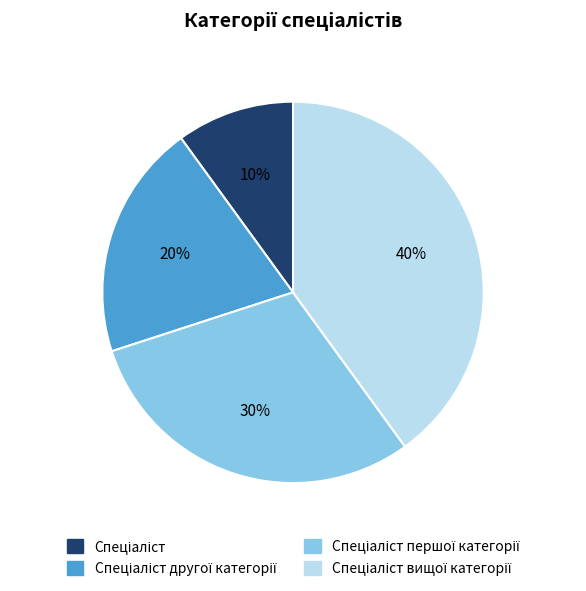

To the nearest percent, what is the difference between the largest and smallest slice percentages?

30%